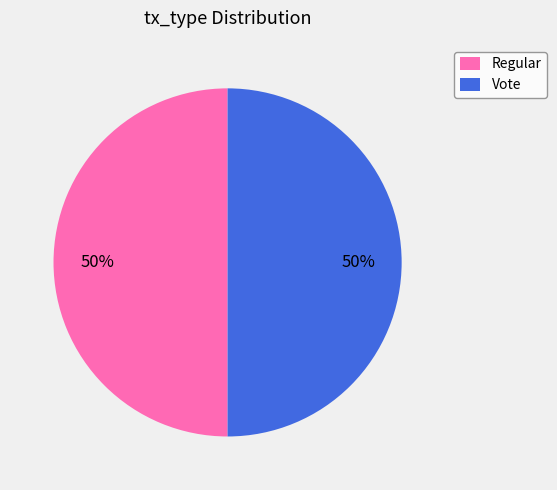

How many slices are in this pie chart?

2